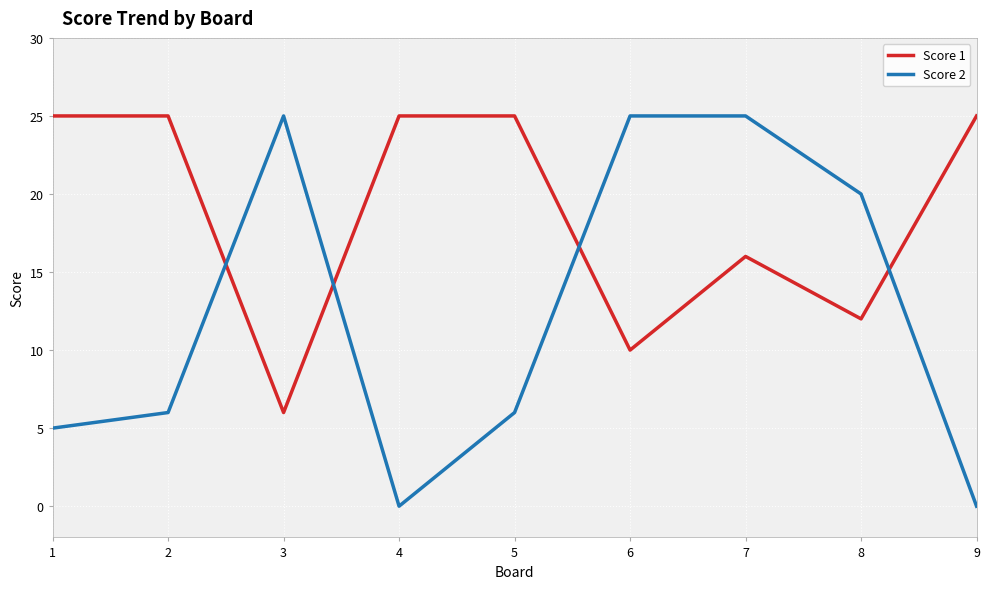

Which series has the widest spread of values?

Score 2